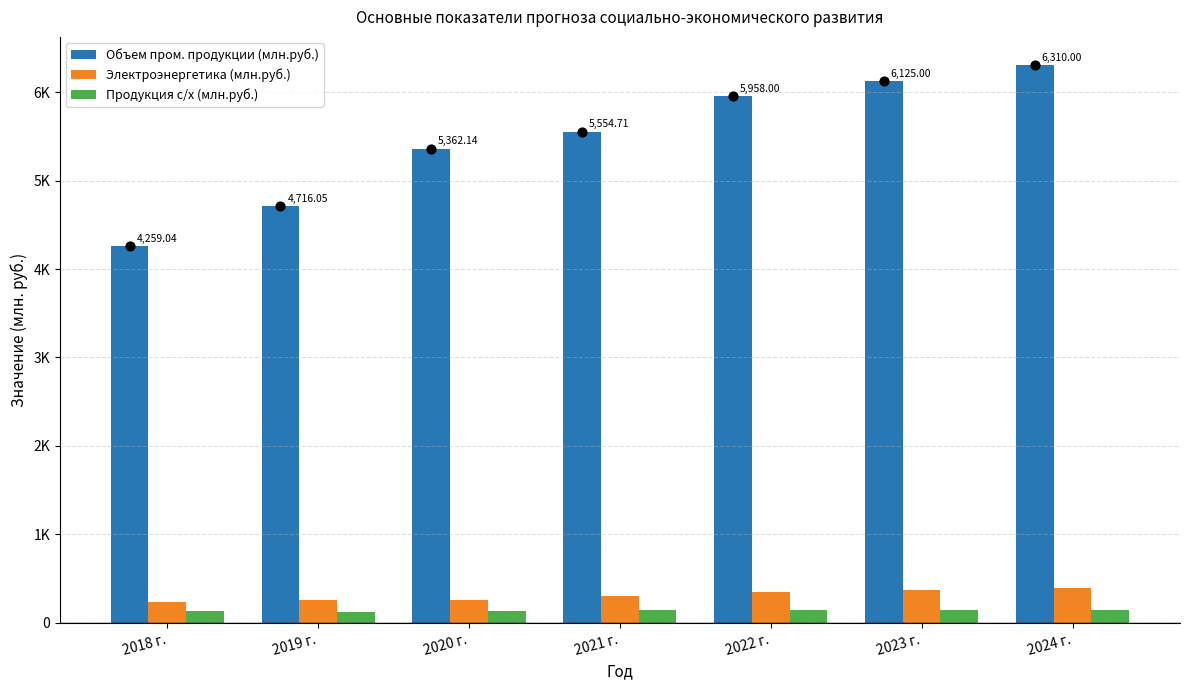

Which series has the largest Y range (max minus min)?

Объем пром. продукции (млн.руб.)